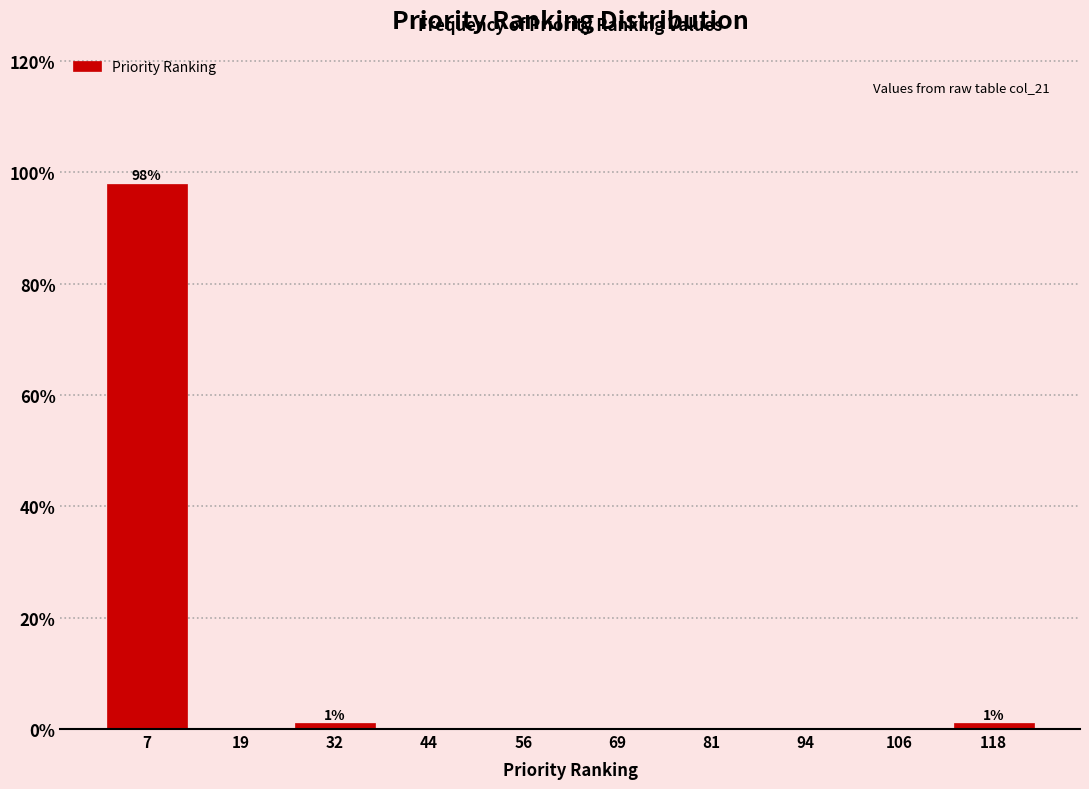

Over which range of the x-axis is the bar tallest?

1.0 to 13.4